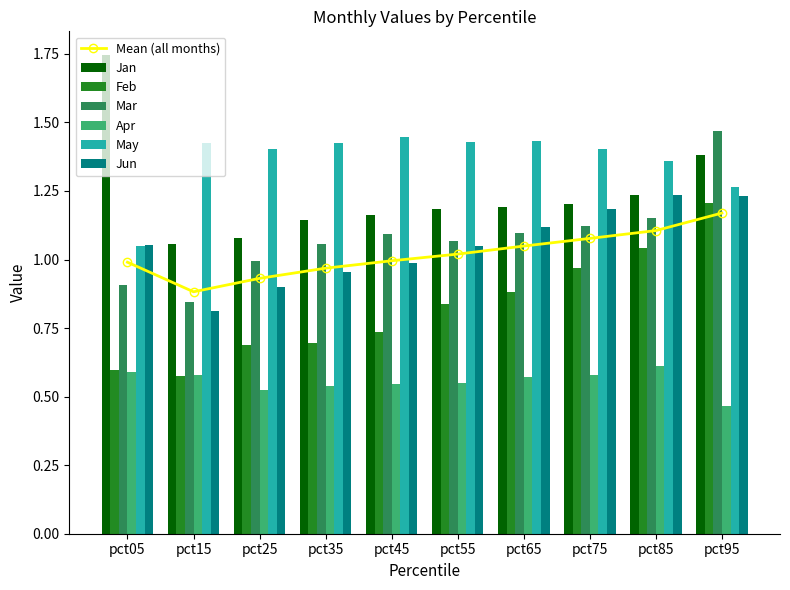

What is the sum of all Mar values?

10.8